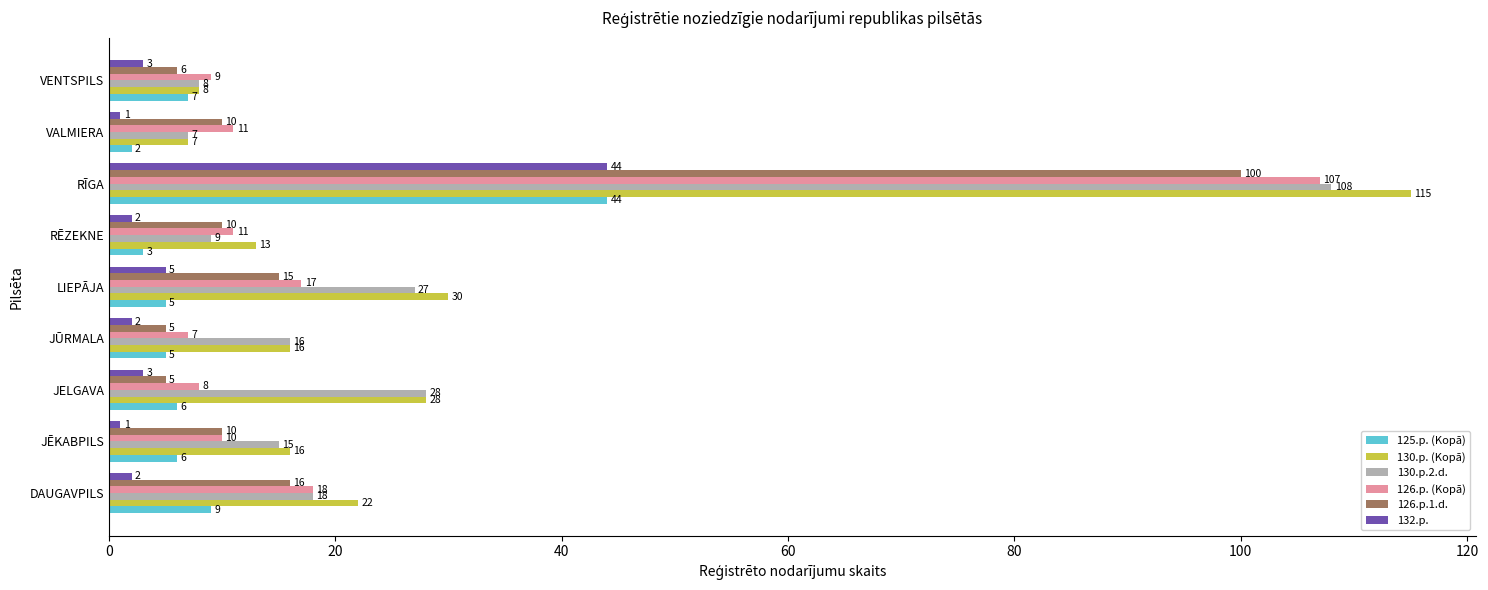

Count the number of data series in this chart.

6